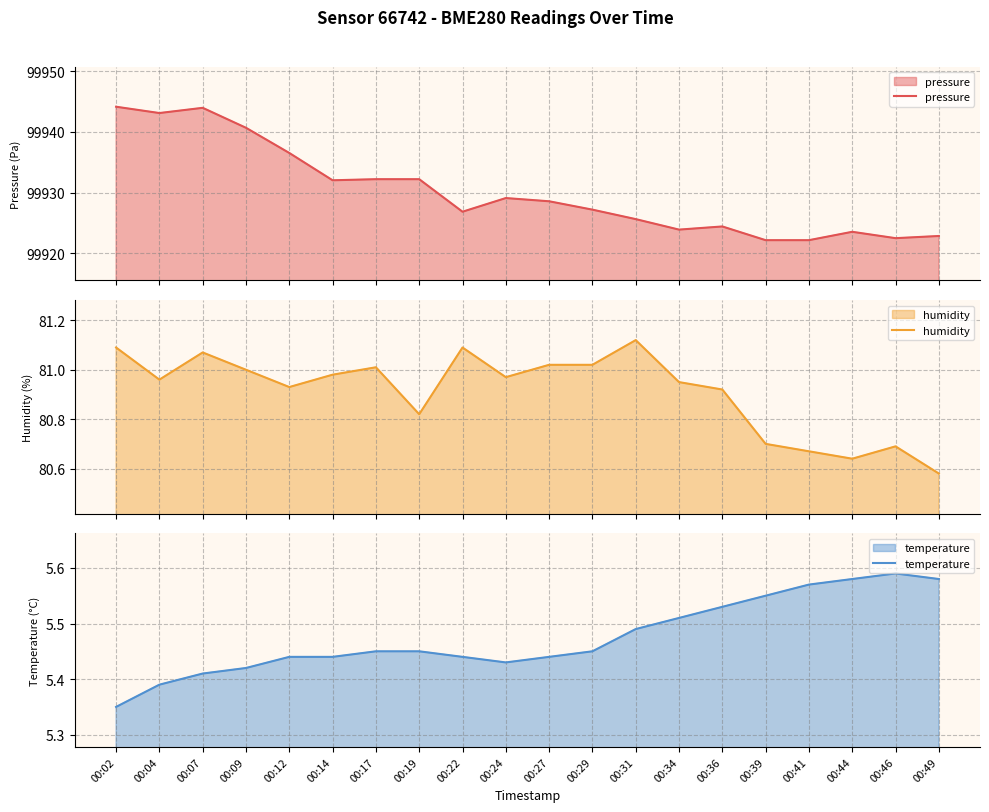

Is the value of temperature at 00:36 greater than the value of pressure at 00:07?

No